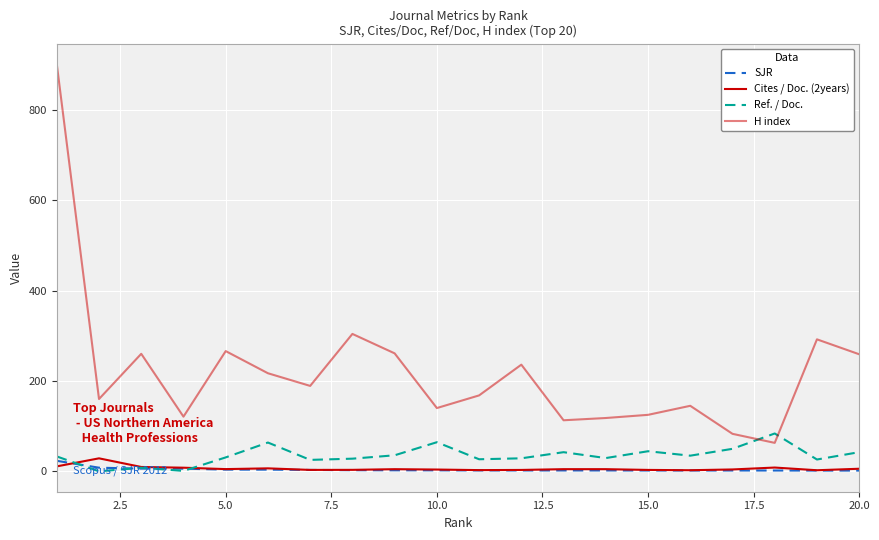

In H index, how many points are lower than both neighbors (excluding endpoints)?

6